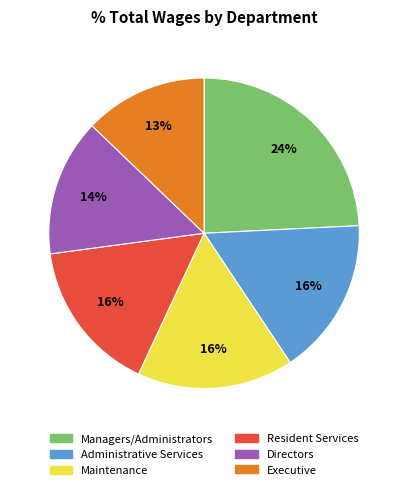

To the nearest percent, what is the average slice percentage?

17%